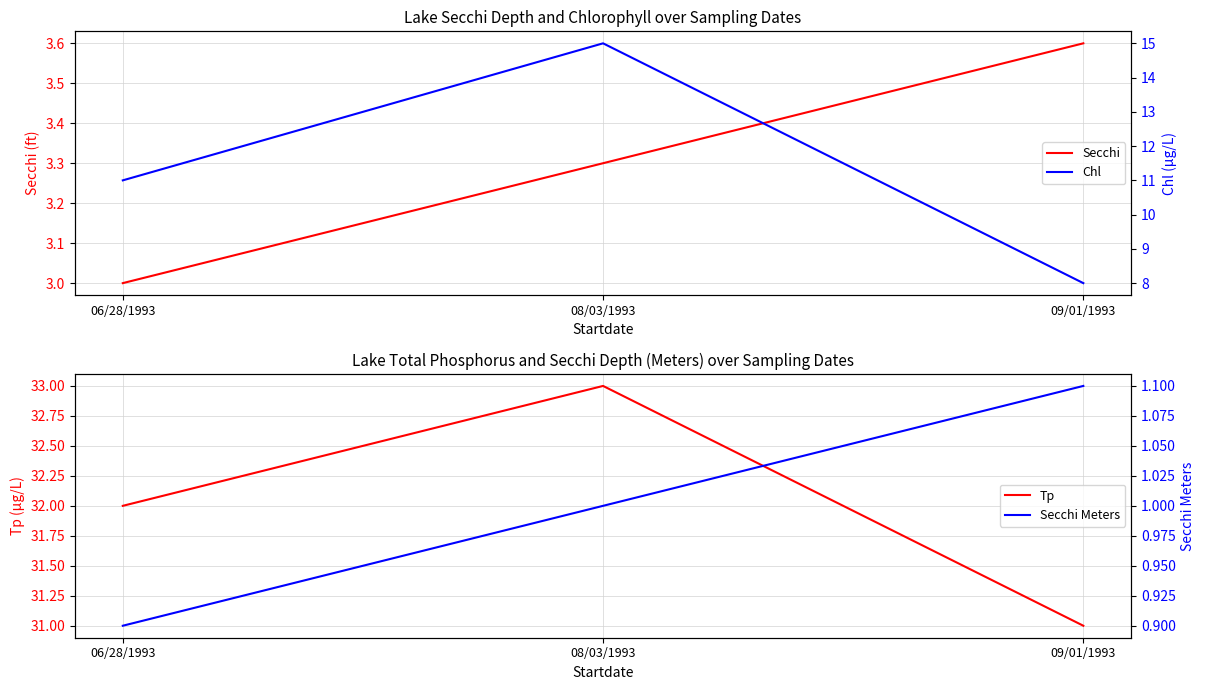

How many data points in Tp are less than 32?

1